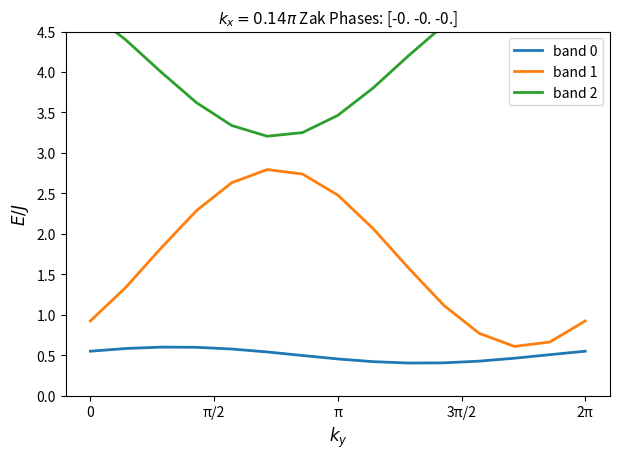

How many values in the band 2 series exceed 4?

8